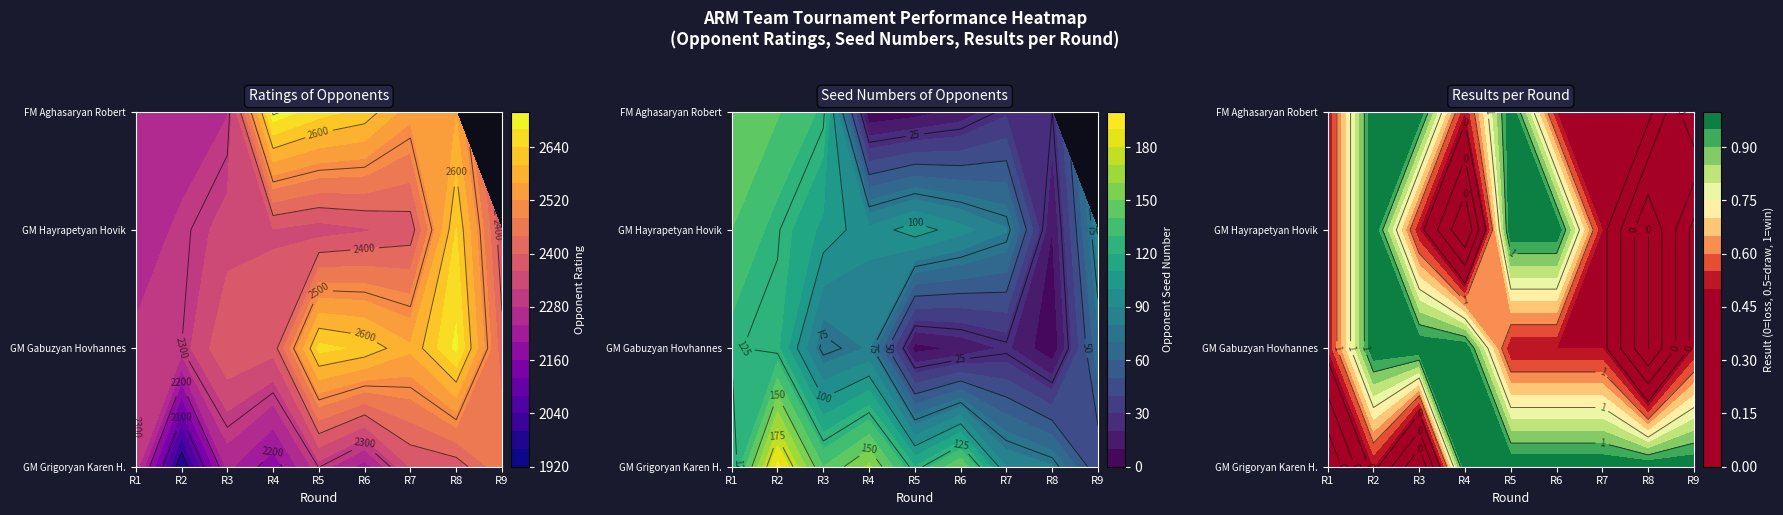

Count the number of categories in the chart.

9